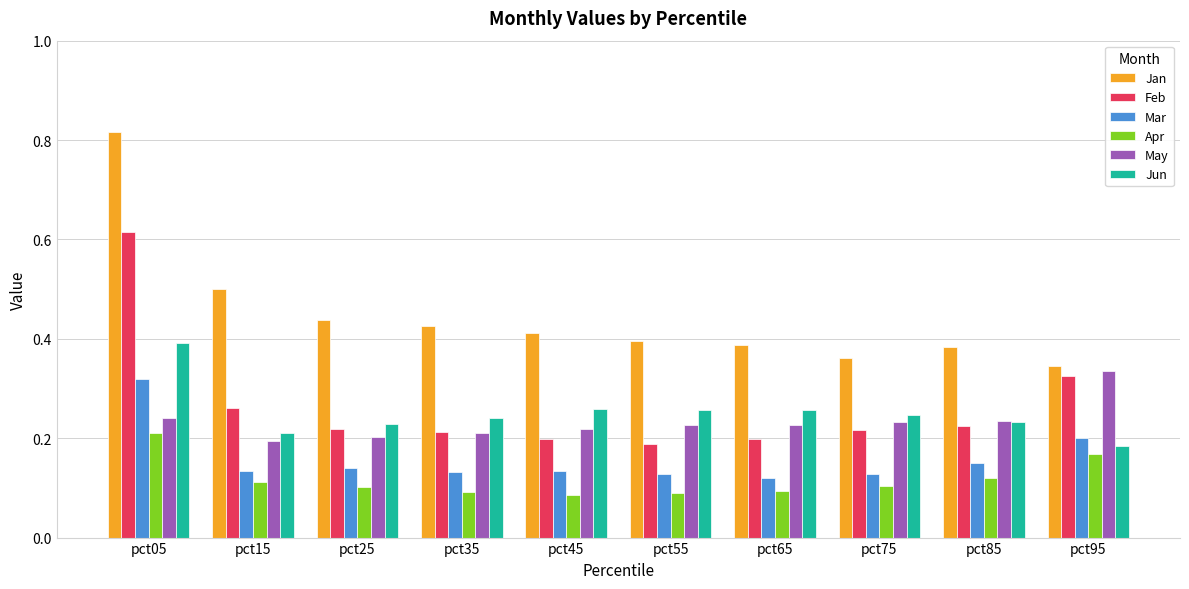

Which series has the largest total across all categories?

Jan